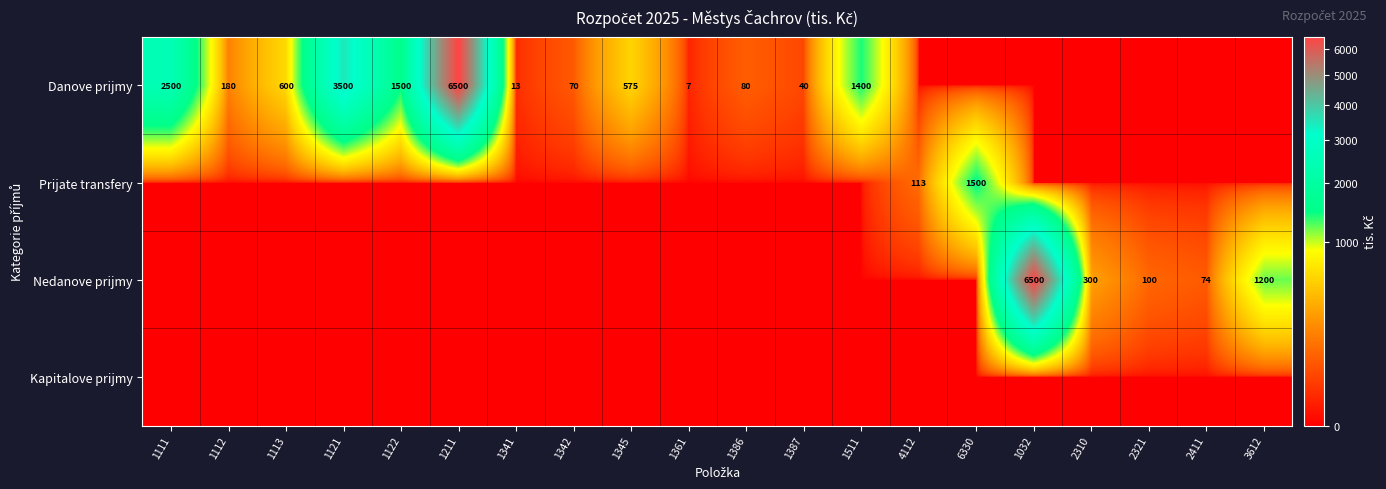

What is the total value across all series at 2411?

74